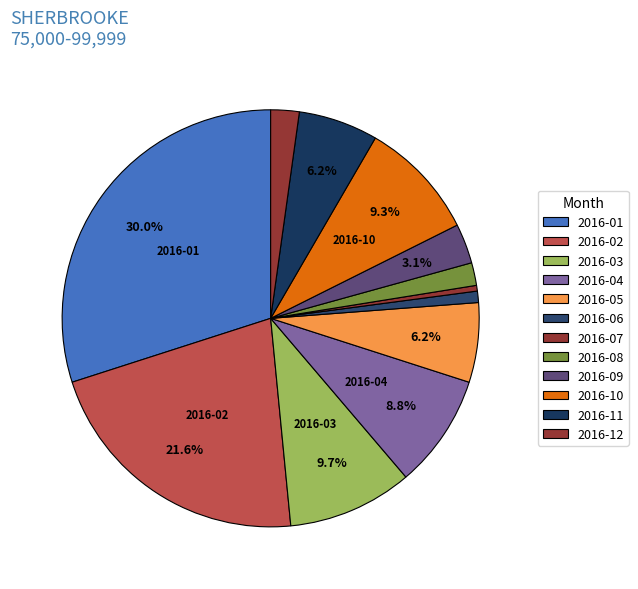

Does any single category account for the majority?

No